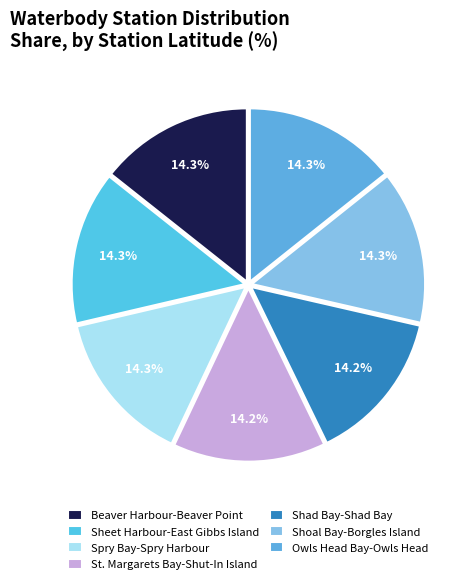

True or false: Beaver Harbour-Beaver Point accounts for 1% of the total.

False